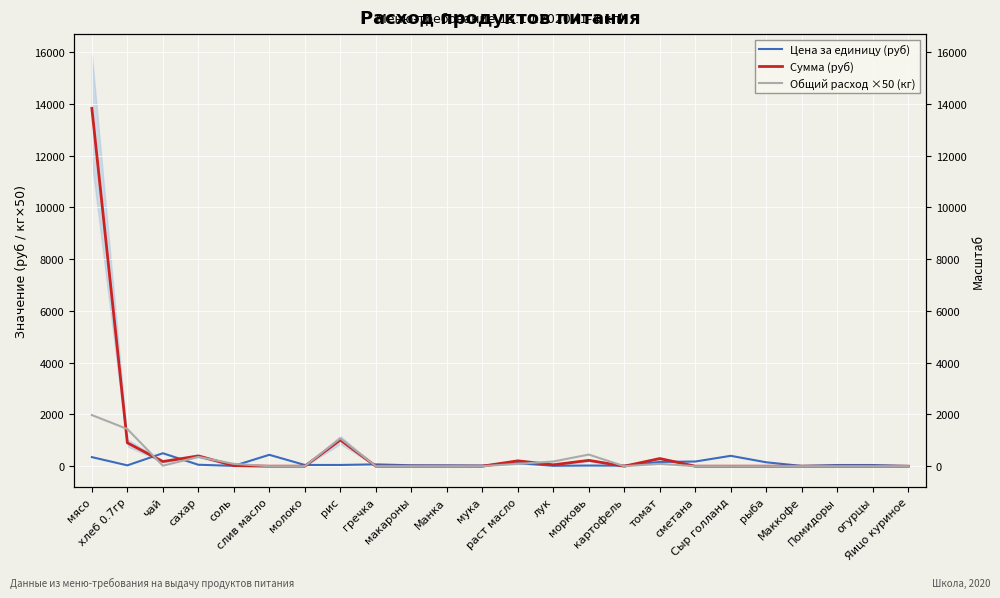

Which series has the largest total across all categories?

Сумма (руб)